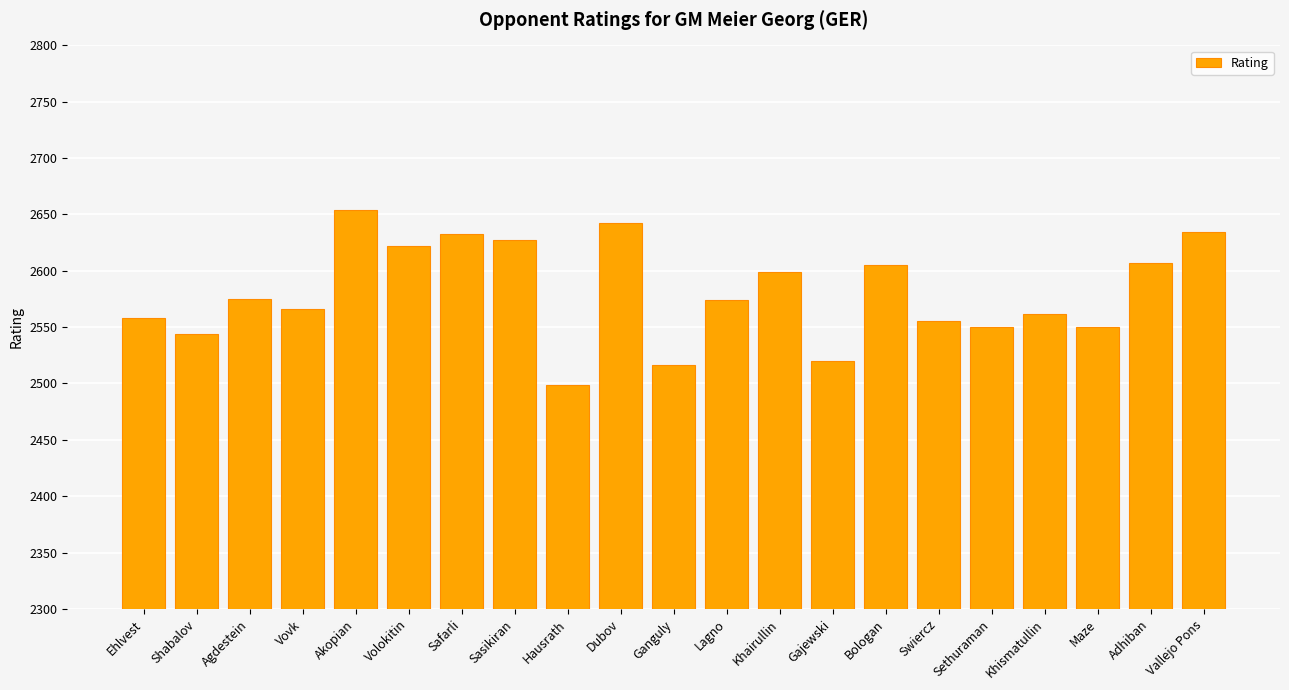

What is the minimum value shown in the chart?

2499